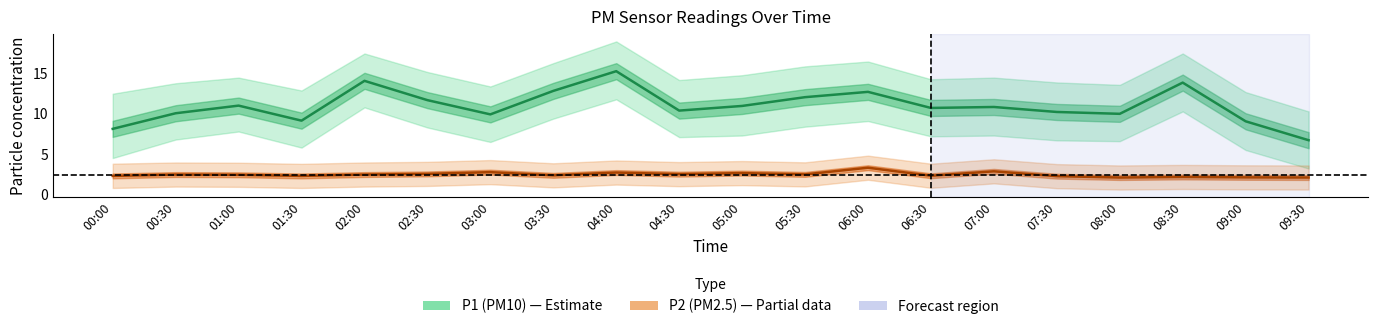

Which series has the largest range (max minus min)?

P1 (PM10)